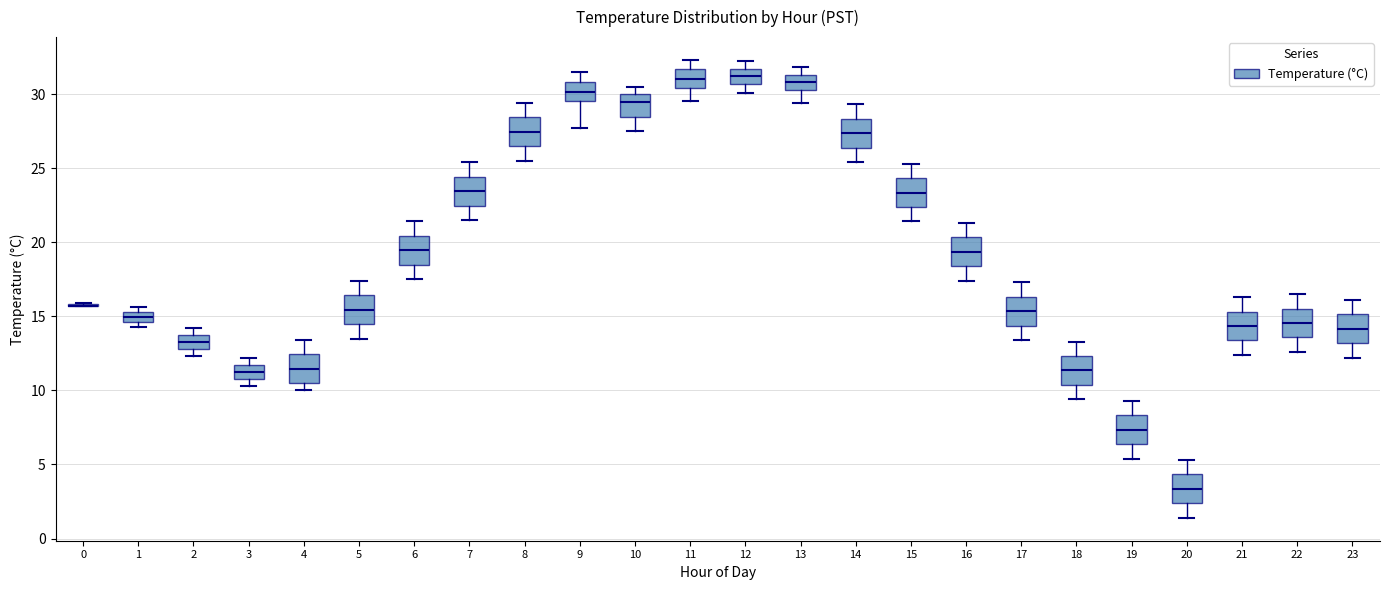

Where does the median line of the box at x = 19 sit on the y-axis? The values are not printed on the chart, so give them approximately, as read against the axis.

7.5